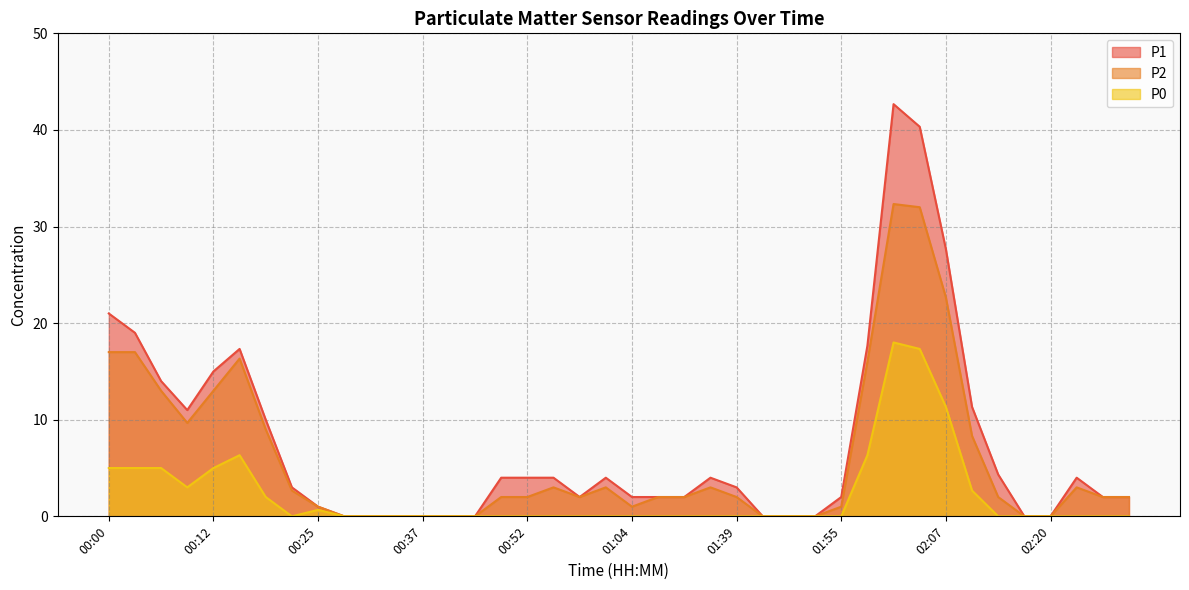

In P1, how many points are lower than both neighbors (excluding endpoints)?

2